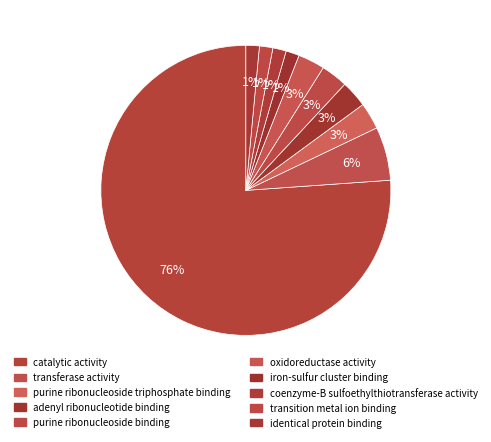

What is the majority slice?

catalytic activity